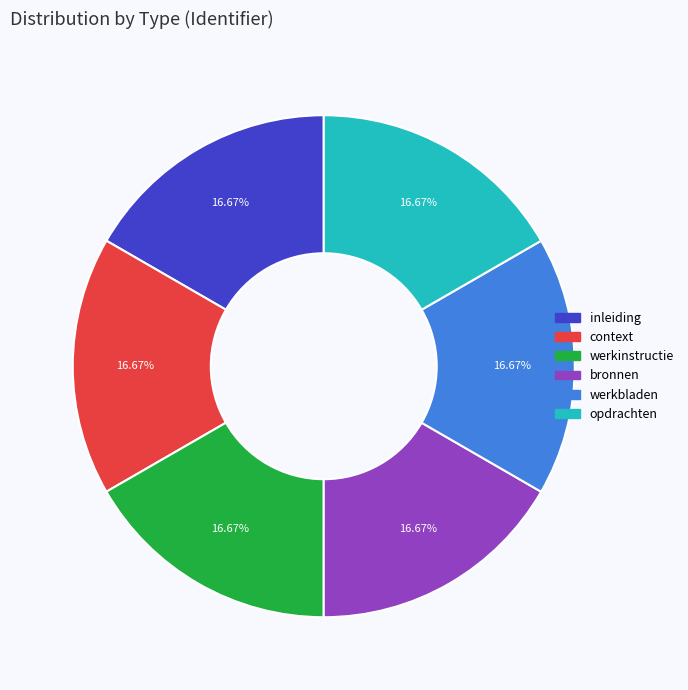

Approximately how many times larger is the value at werkinstructie compared to inleiding?

1.0